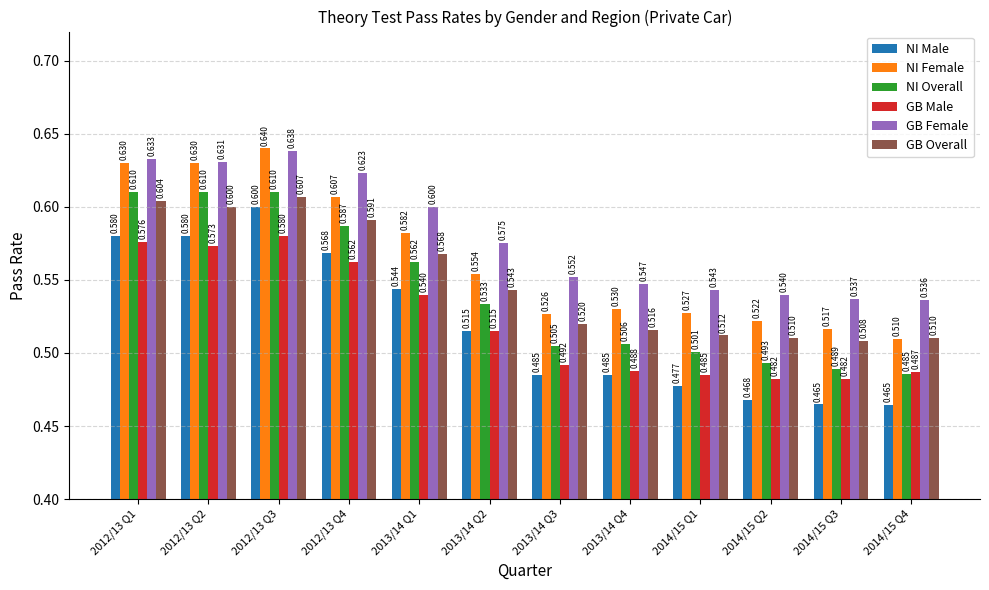

Which series has the largest total across all categories?

GB Female